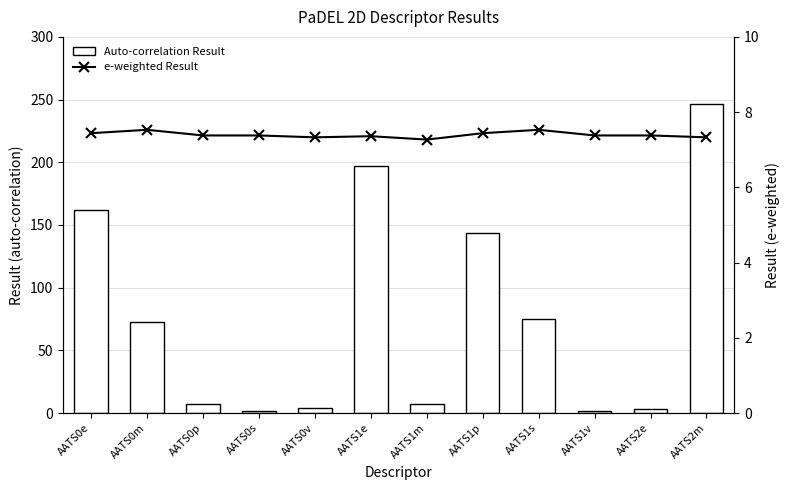

The value of Auto-correlation Result at AATS0v is 4.4. True or false?

True